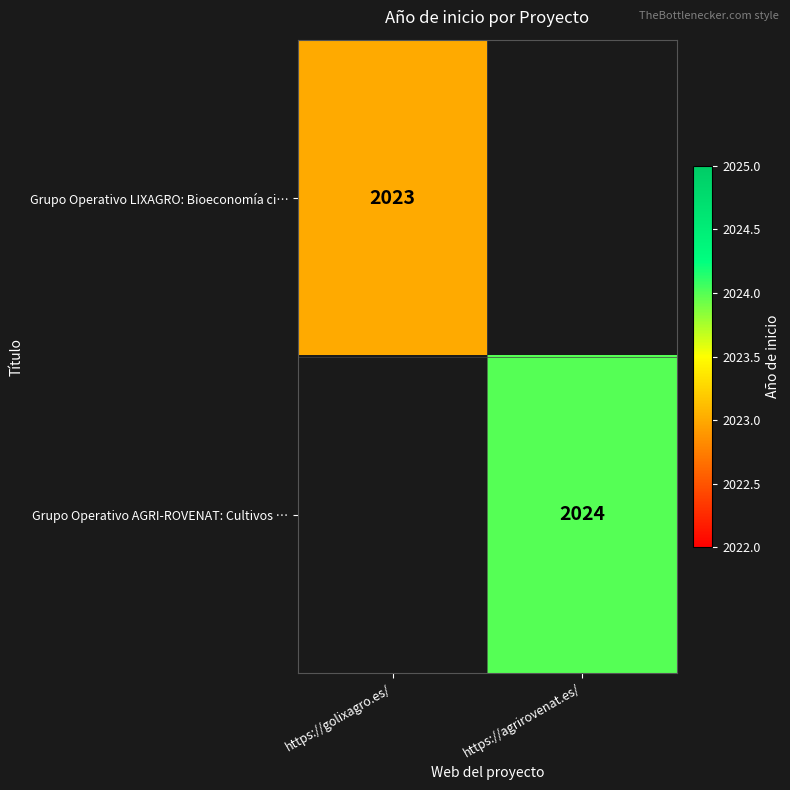

At how many categories does at least one series exceed 1248?

2